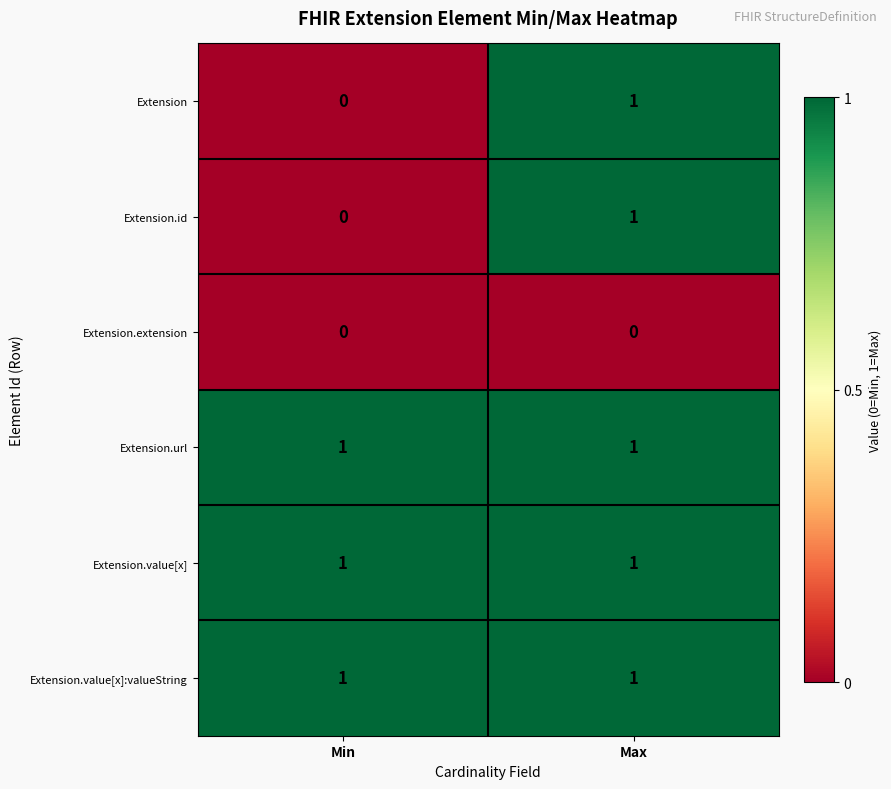

Reading right to left, extract all data points from this chart.

Extension: Max=1	Min=0
Extension.id: Max=1	Min=0
Extension.extension: Max=0	Min=0
Extension.url: Max=1	Min=1
Extension.value[x]: Max=1	Min=1
Extension.value[x]:valueString: Max=1	Min=1